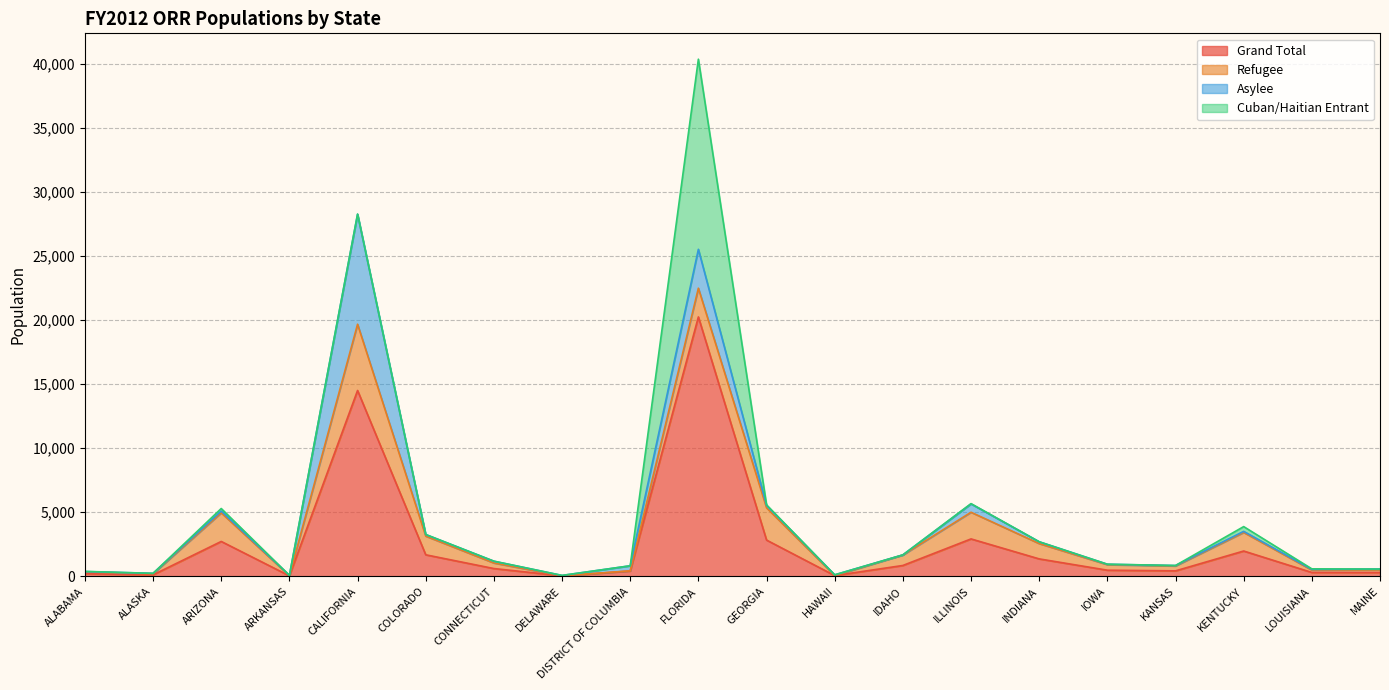

Where is the first local minimum for Refugee?

ALASKA